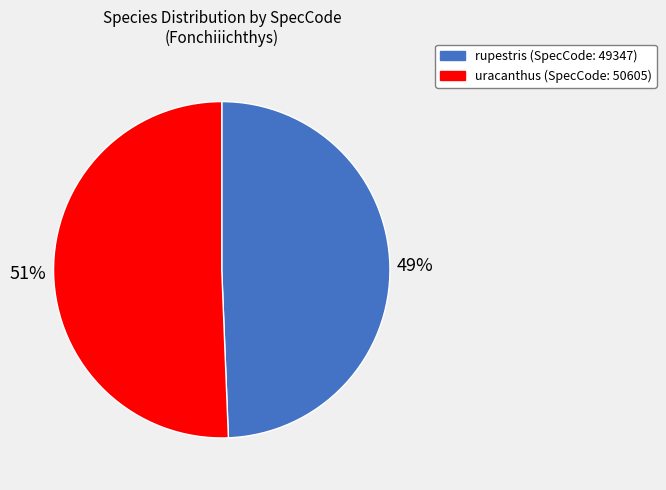

Does rupestris represent more than half of the total?

No